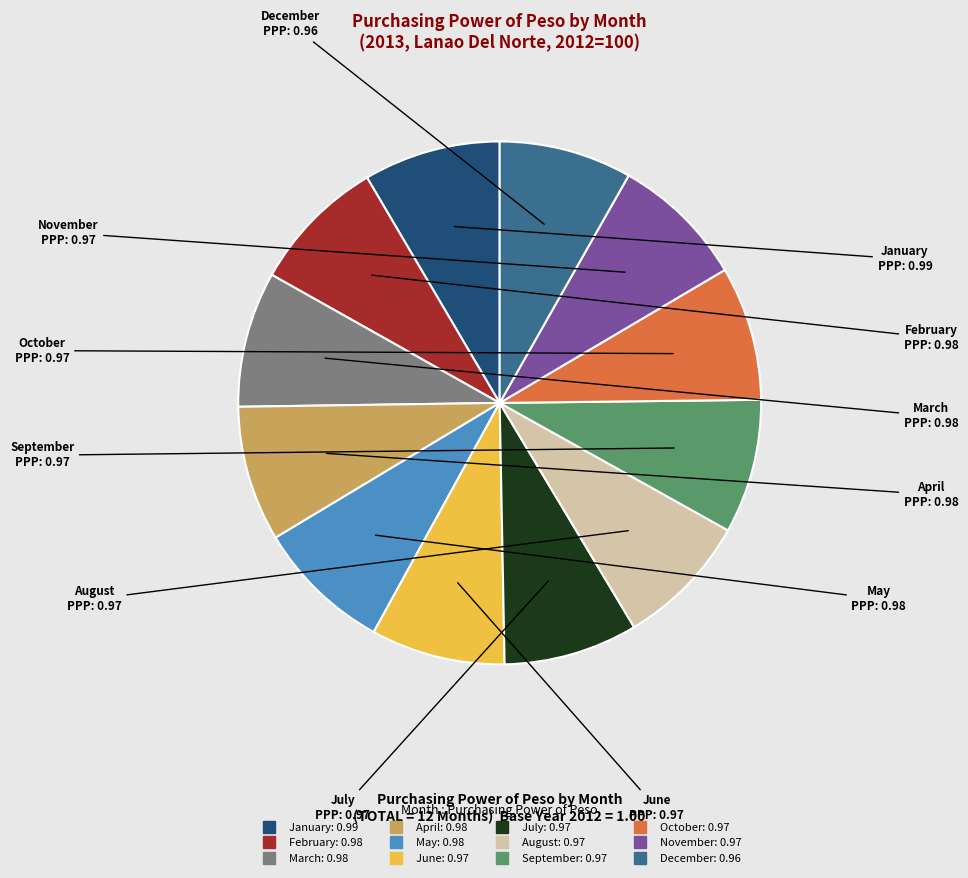

Is it true that November is 8% of the pie?

True